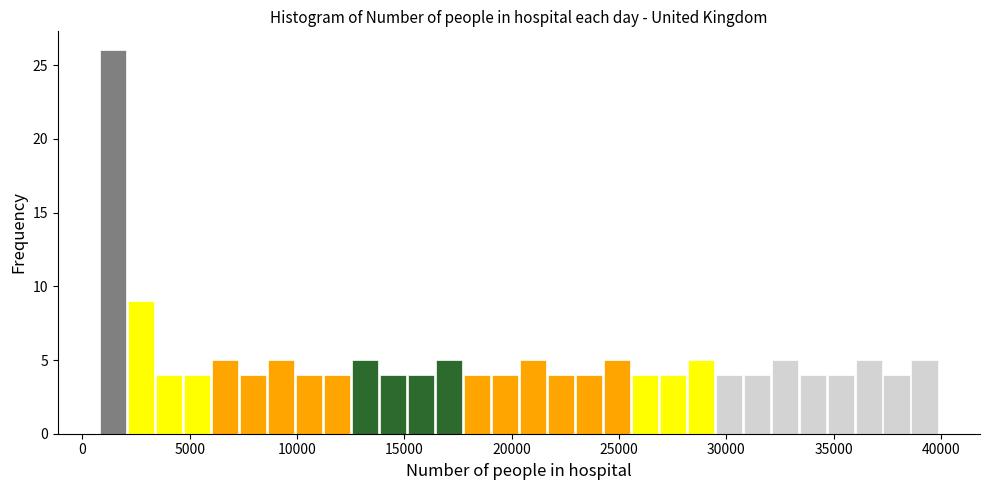

Around what value on the x-axis is the tallest bar? Give the approximate position of its centre, as read against the axis.

1500